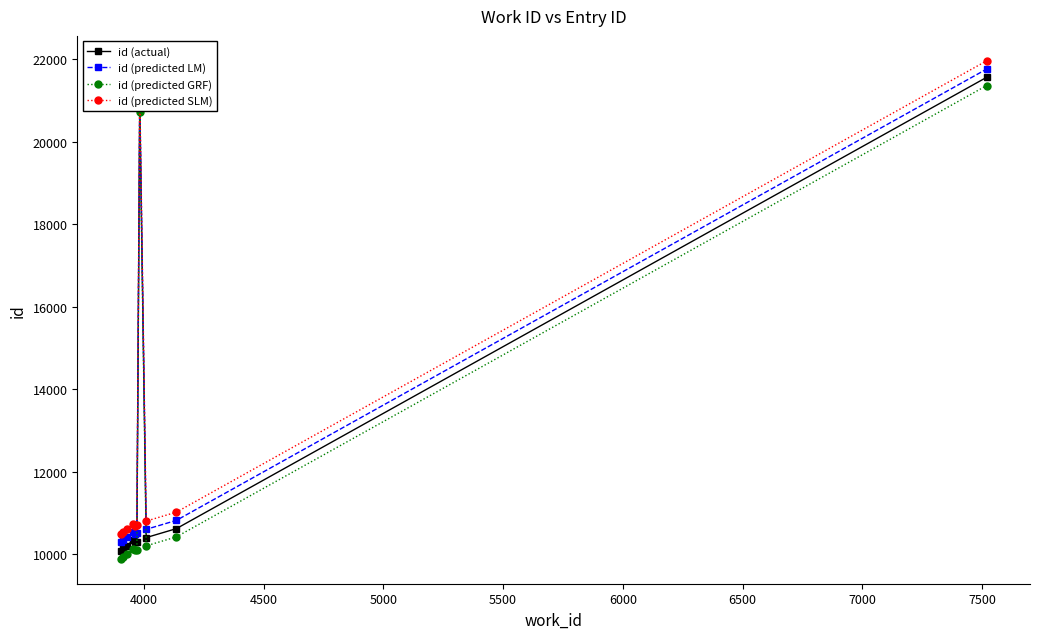

At how many categories does at least one series exceed 21403?

1